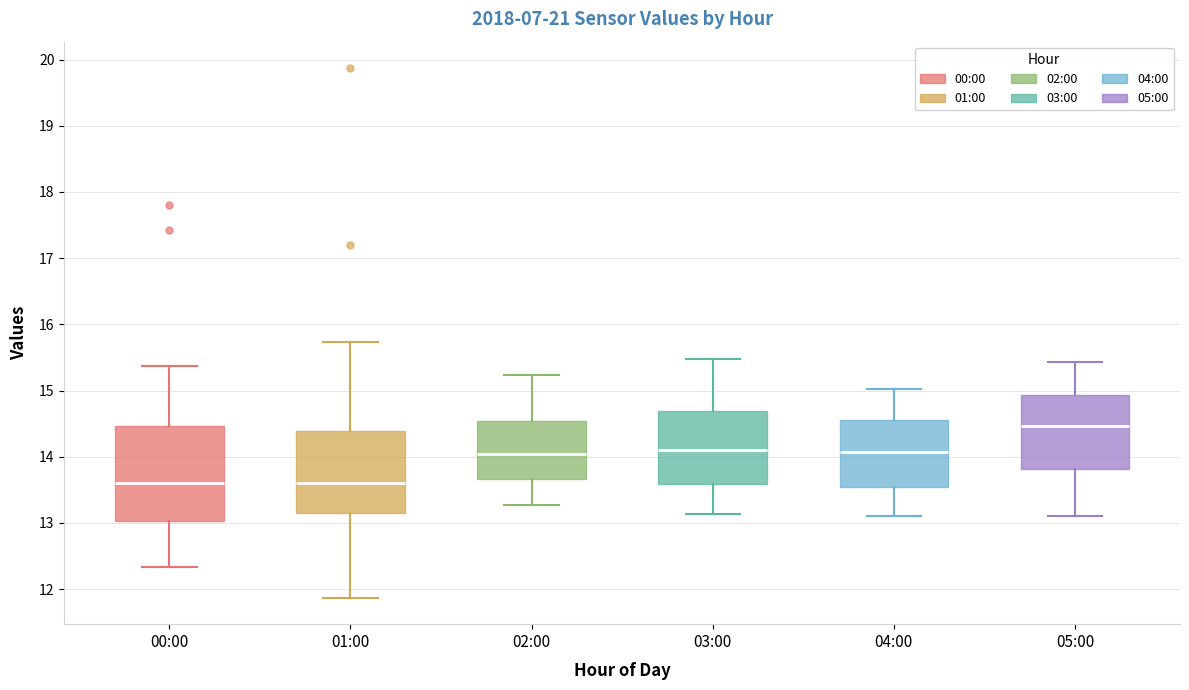

Where does the upper whisker of the box for 05:00 end on the y-axis? The values are not printed on the chart, so give them approximately, as read against the axis.

15.4